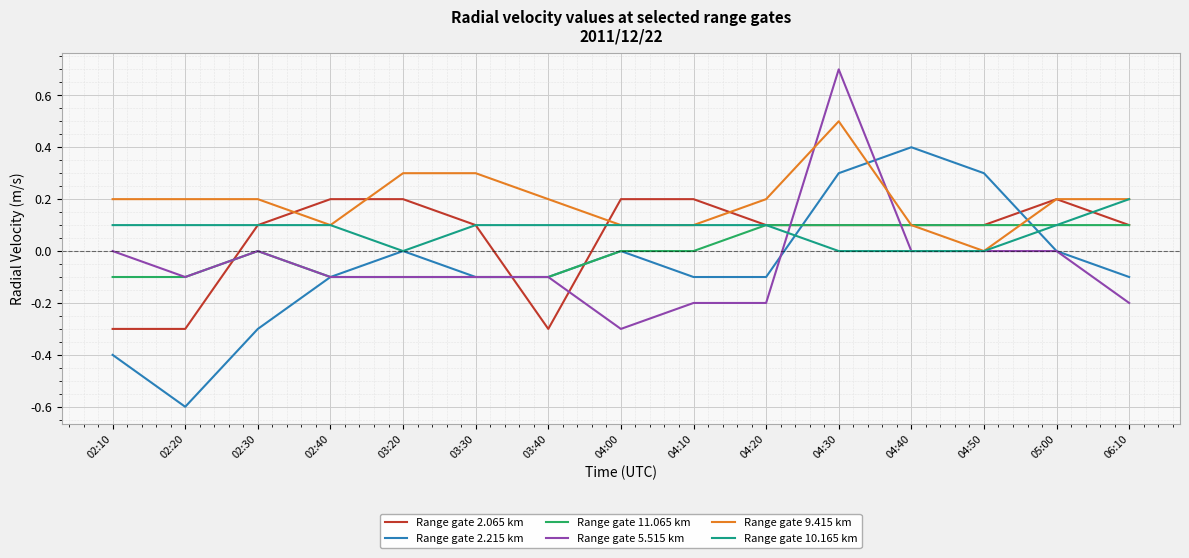

What are all the series names shown in the legend?

Range gate 2.065 km, Range gate 2.215 km, Range gate 11.065 km, Range gate 5.515 km, Range gate 9.415 km, Range gate 10.165 km